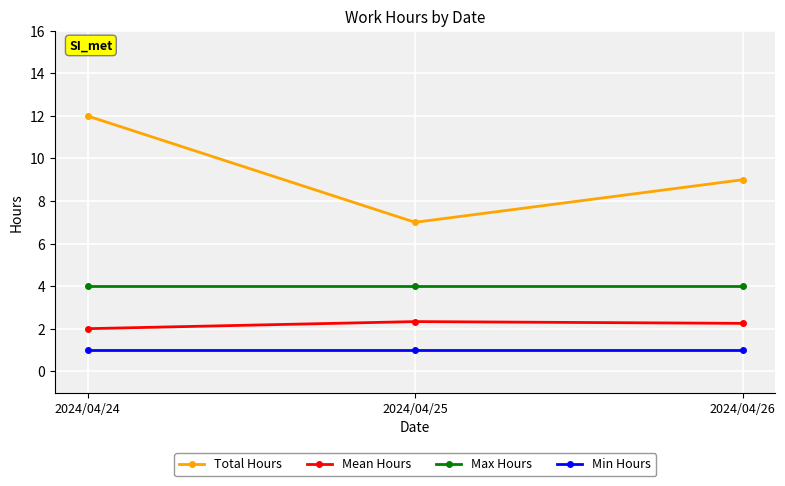

What is the smallest value displayed?

1.0